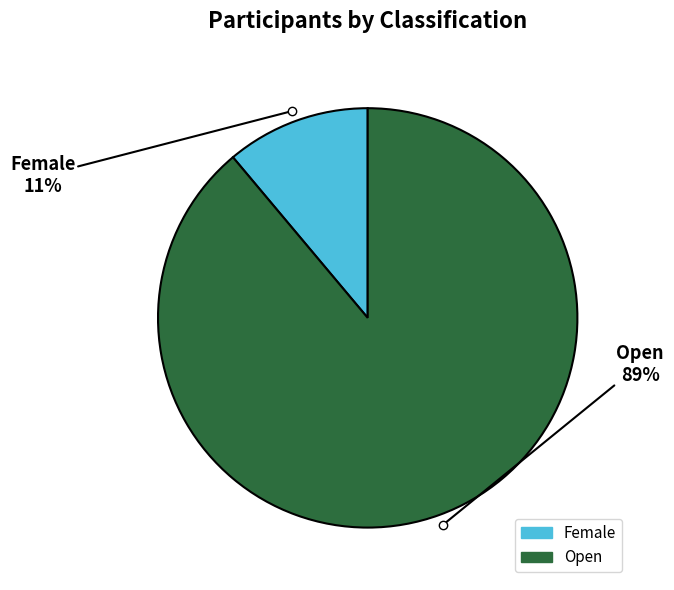

To the nearest percent, what percentage of the pie is Female?

11%